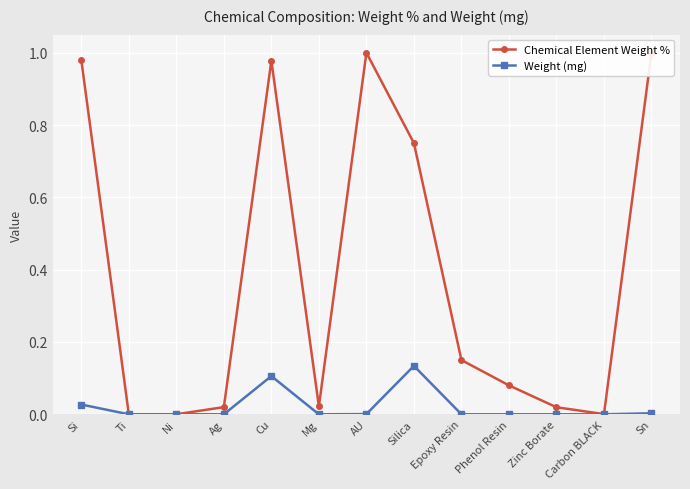

What is the average value of the Chemical Element Weight % series?

0.4